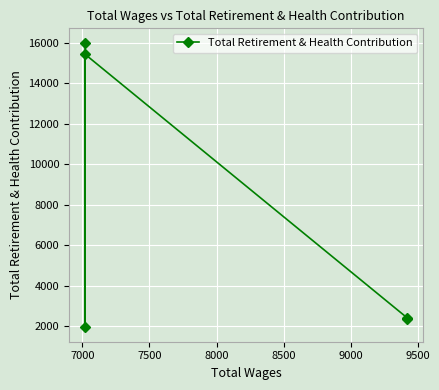

What is the difference between the second highest and minimum values?

13506